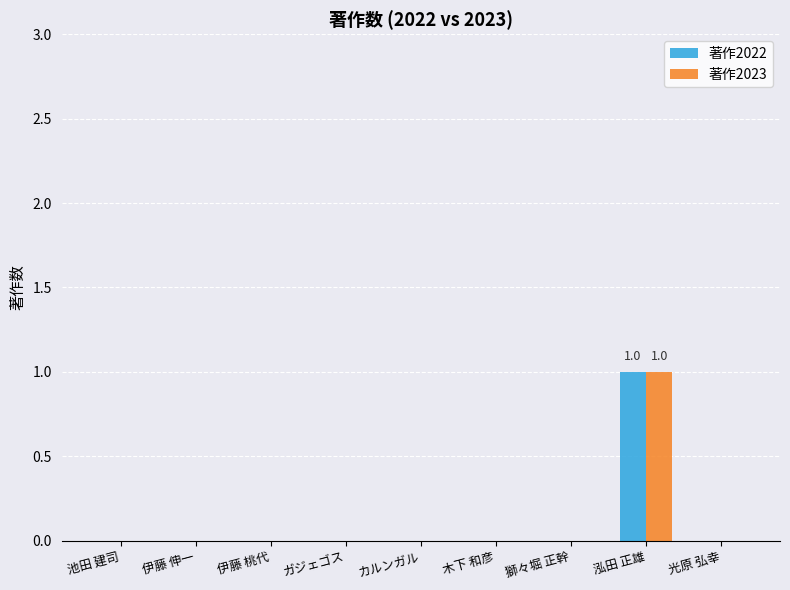

At which category is the sum across all series the highest?

泓田 正雄